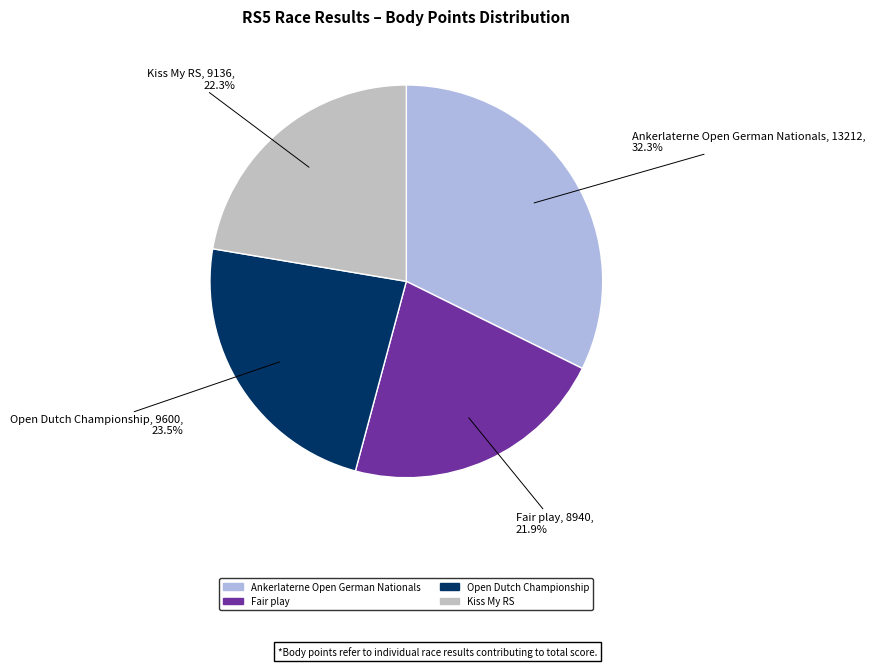

Does any single category account for the majority?

No